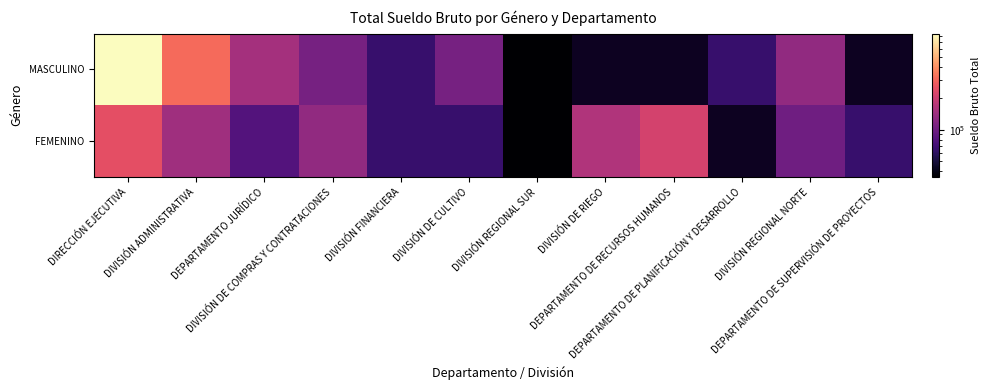

At which label does MASCULINO reach its minimum?

DIVISIÓN REGIONAL SUR